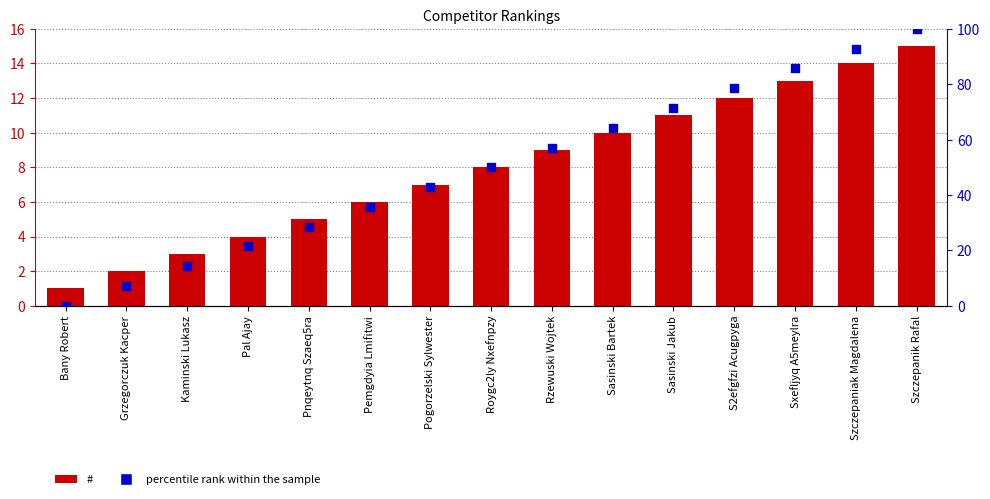

What is the total value across all series at Sasinski Jakub?

82.4